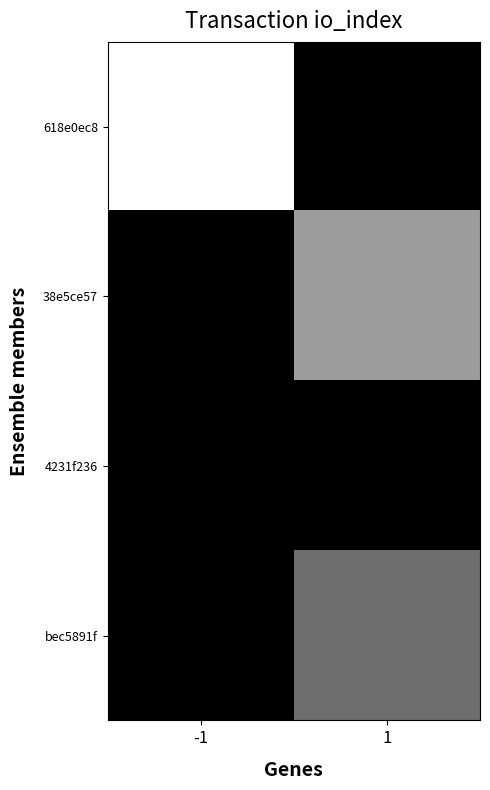

Between -1 and 1, which series saw the biggest shift?

618e0ec8